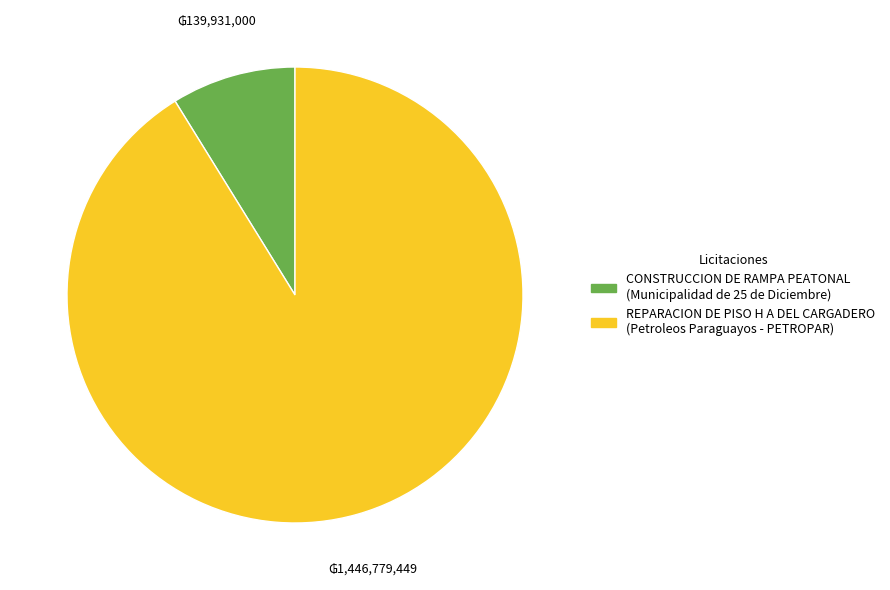

How many slices are in this pie chart?

2